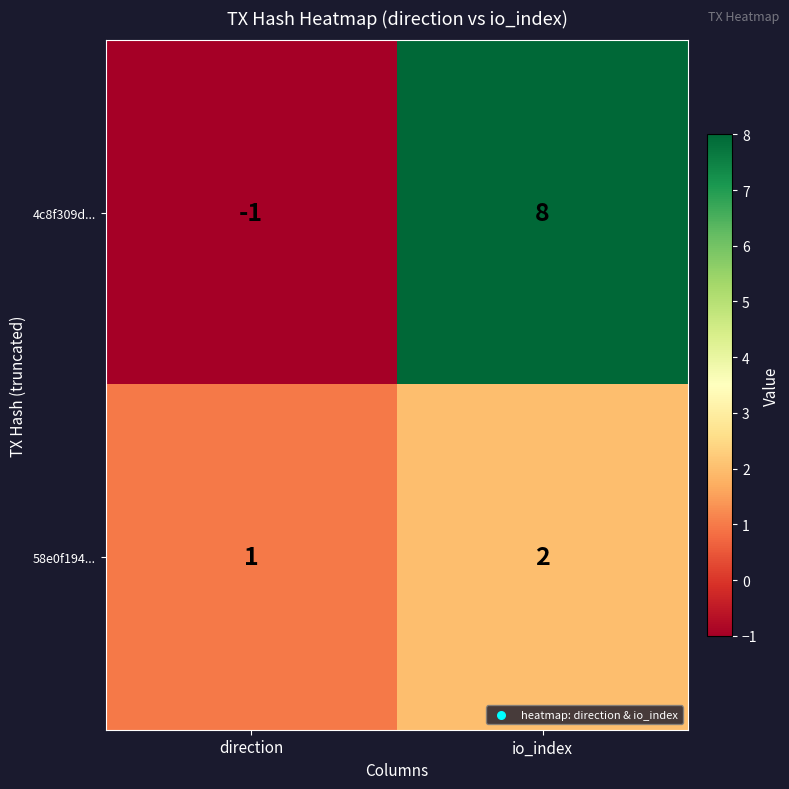

At how many categories does at least one series exceed 0?

2